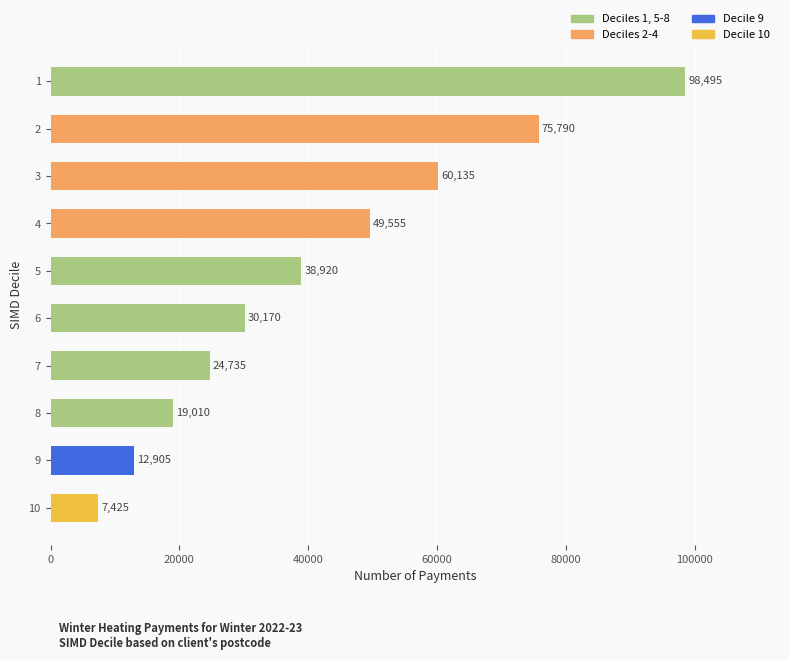

What is the minimum value shown in the chart?

7425